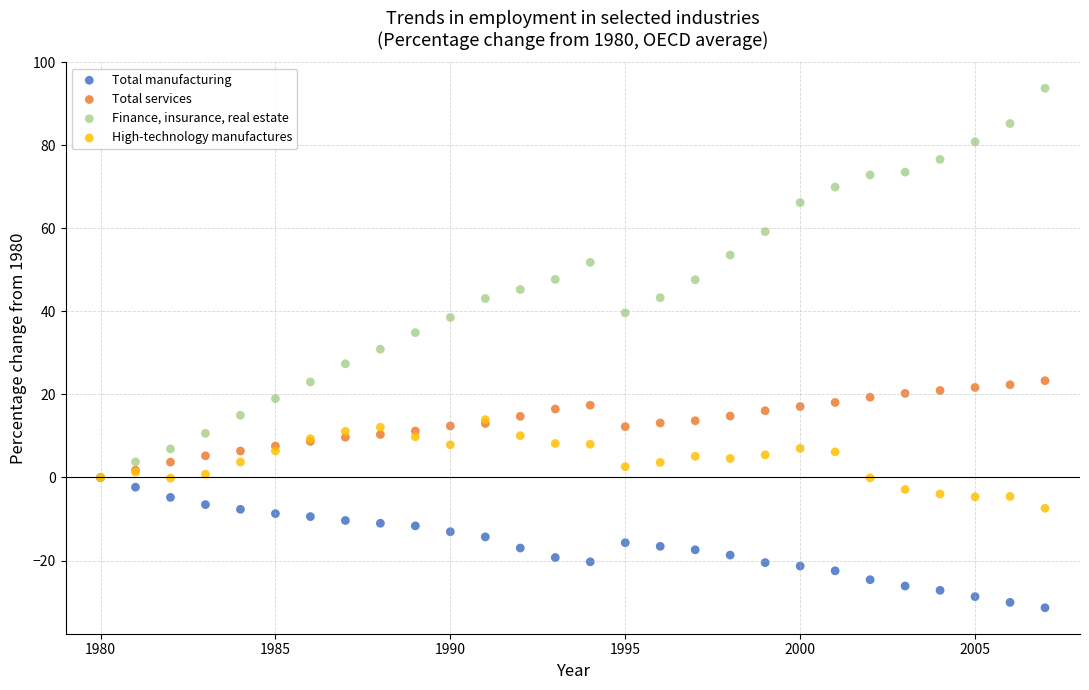

What are all the series names shown in the legend?

Total manufacturing, Total services, Finance, insurance, real estate, High-technology manufactures